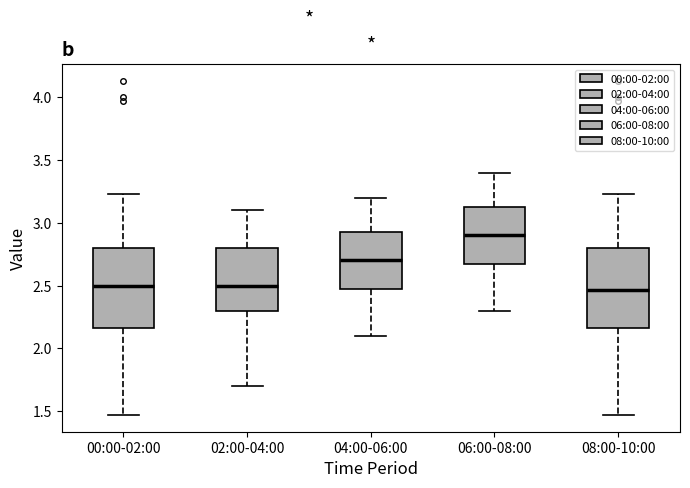

Reading left to right, transcribe this box plot: for each box, give where its median line is, the range the box spans, and where its two whiskers end, as read against the y-axis. The values are not printed on the chart, so give them approximately, as read against the axis.

00:00-02:00: median 2.50, box 2.15 to 2.80, whiskers 1.45 to 3.25
02:00-04:00: median 2.50, box 2.30 to 2.80, whiskers 1.70 to 3.10
04:00-06:00: median 2.70, box 2.50 to 2.95, whiskers 2.10 to 3.20
06:00-08:00: median 2.90, box 2.70 to 3.15, whiskers 2.30 to 3.40
08:00-10:00: median 2.45, box 2.15 to 2.80, whiskers 1.45 to 3.25